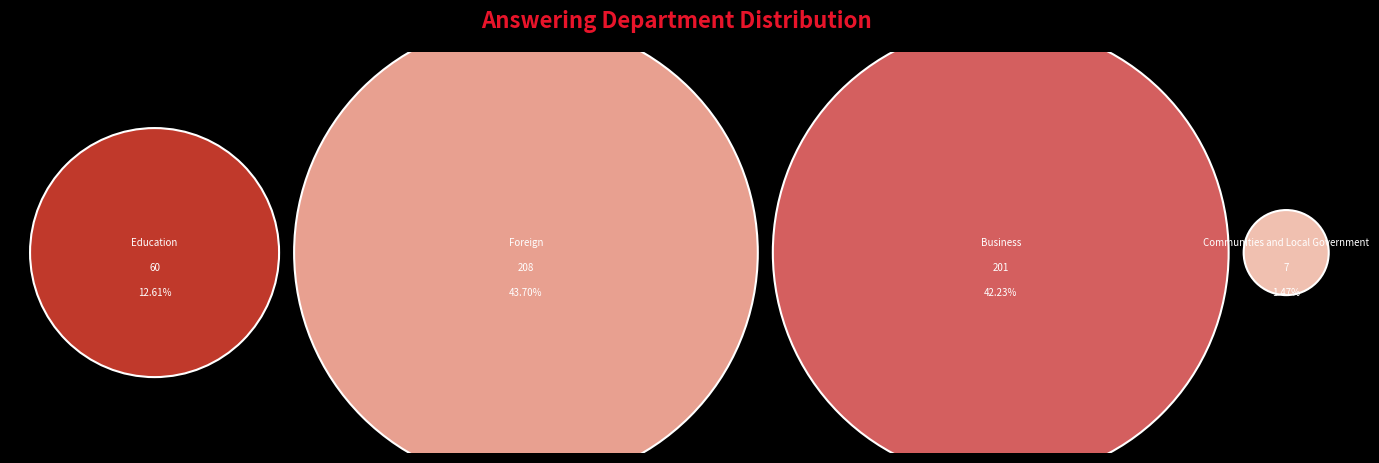

Combined, what portion of the pie is Foreign, Commonwealth and Development Office and Education?

56.3%